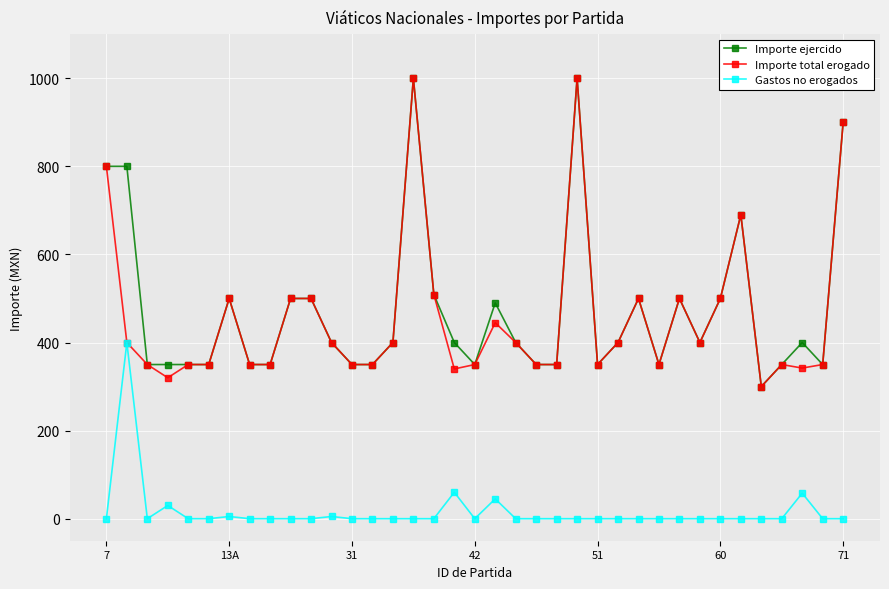

At how many categories does at least one series exceed 607?

6